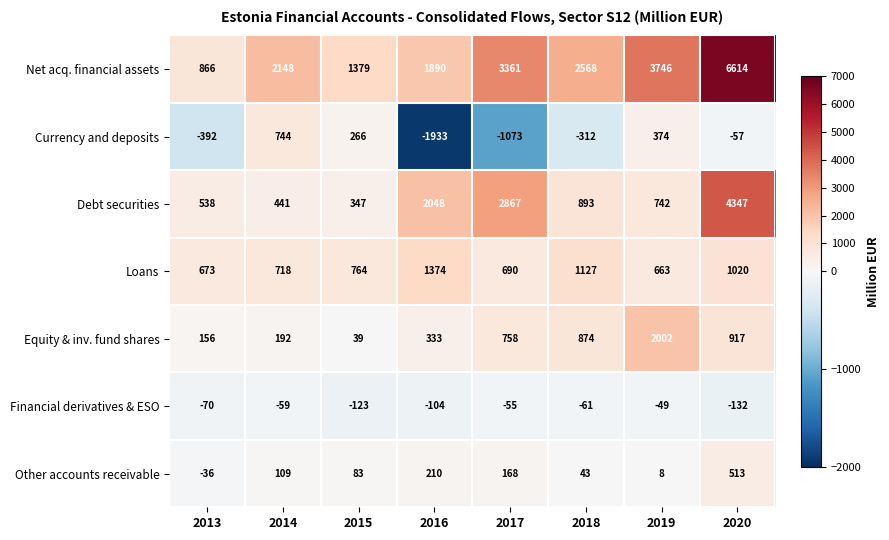

Which series has the largest total across all categories?

Net acq. financial assets